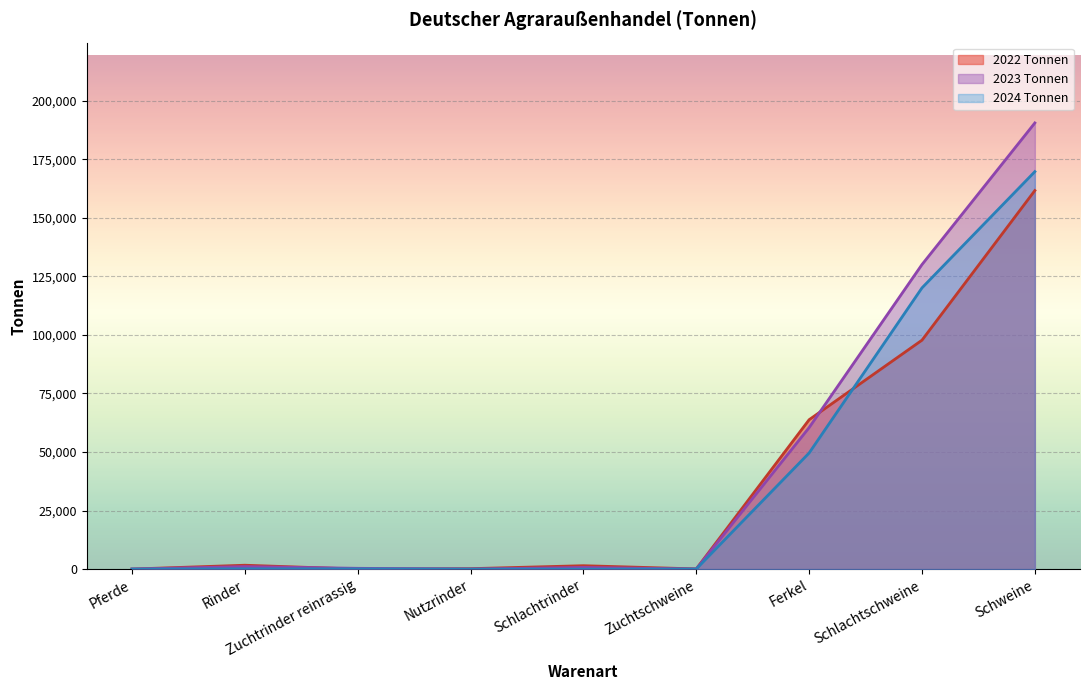

How many lines are shown in the chart?

3